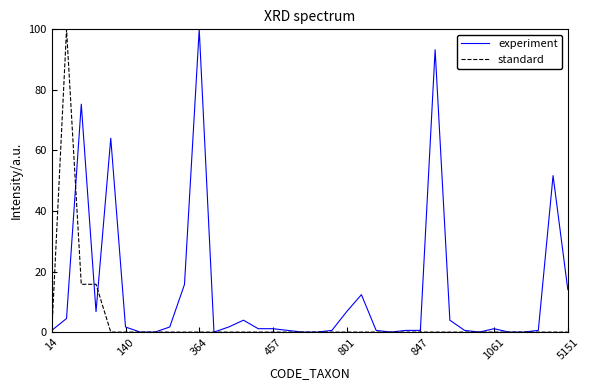

Count the number of data series in this chart.

2